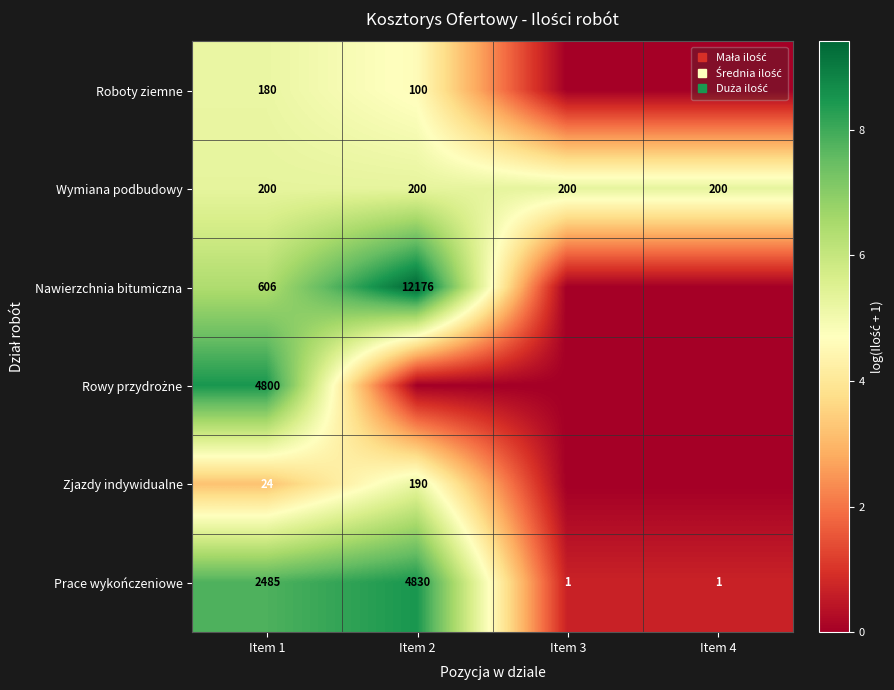

True or false: Roboty ziemne has a value of 3.1 at Item 3.

False